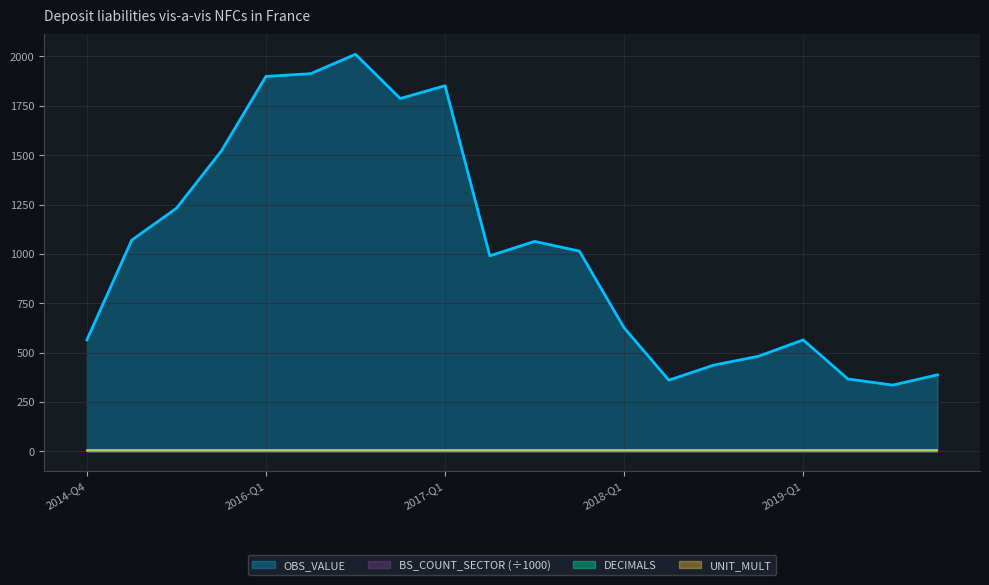

What is the label of the 17th point from the right?

2015-Q4